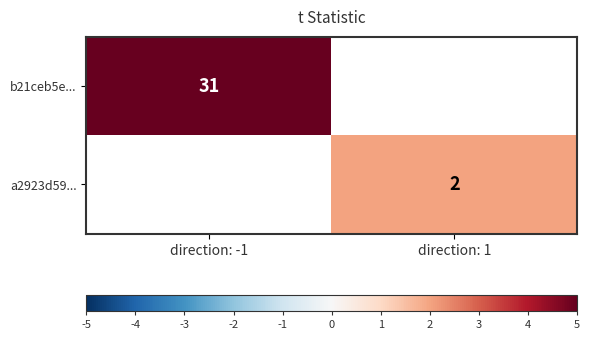

Is the value of b21ceb5e... at direction: 1 greater than the value of a2923d59... at direction: 1?

No